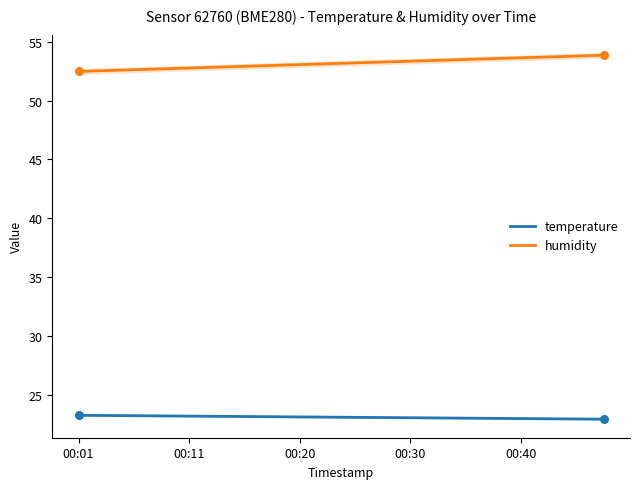

What are all the series names shown in the legend?

temperature, humidity